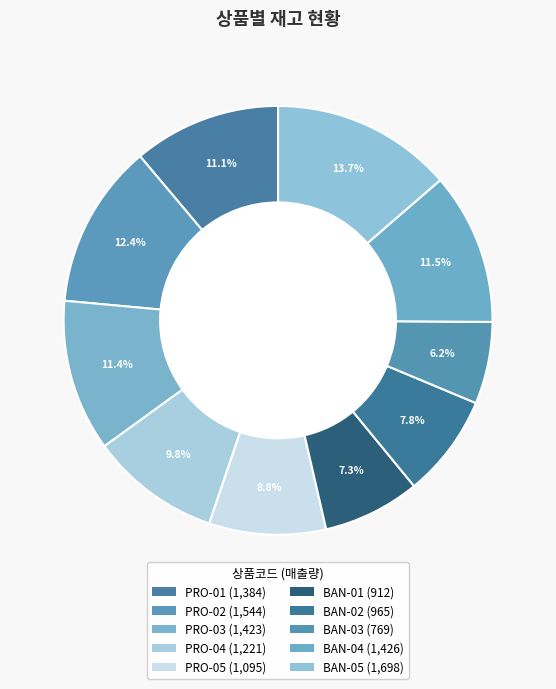

To the nearest percent, what is the combined percentage of BAN-03 and BAN-05?

20%